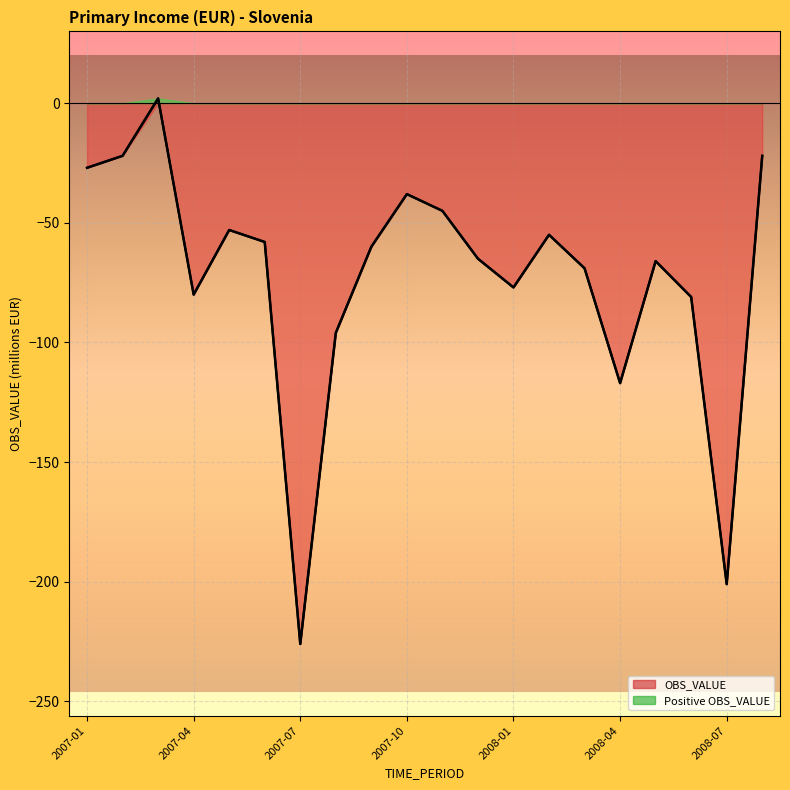

Count the number of values greater than -60.

9